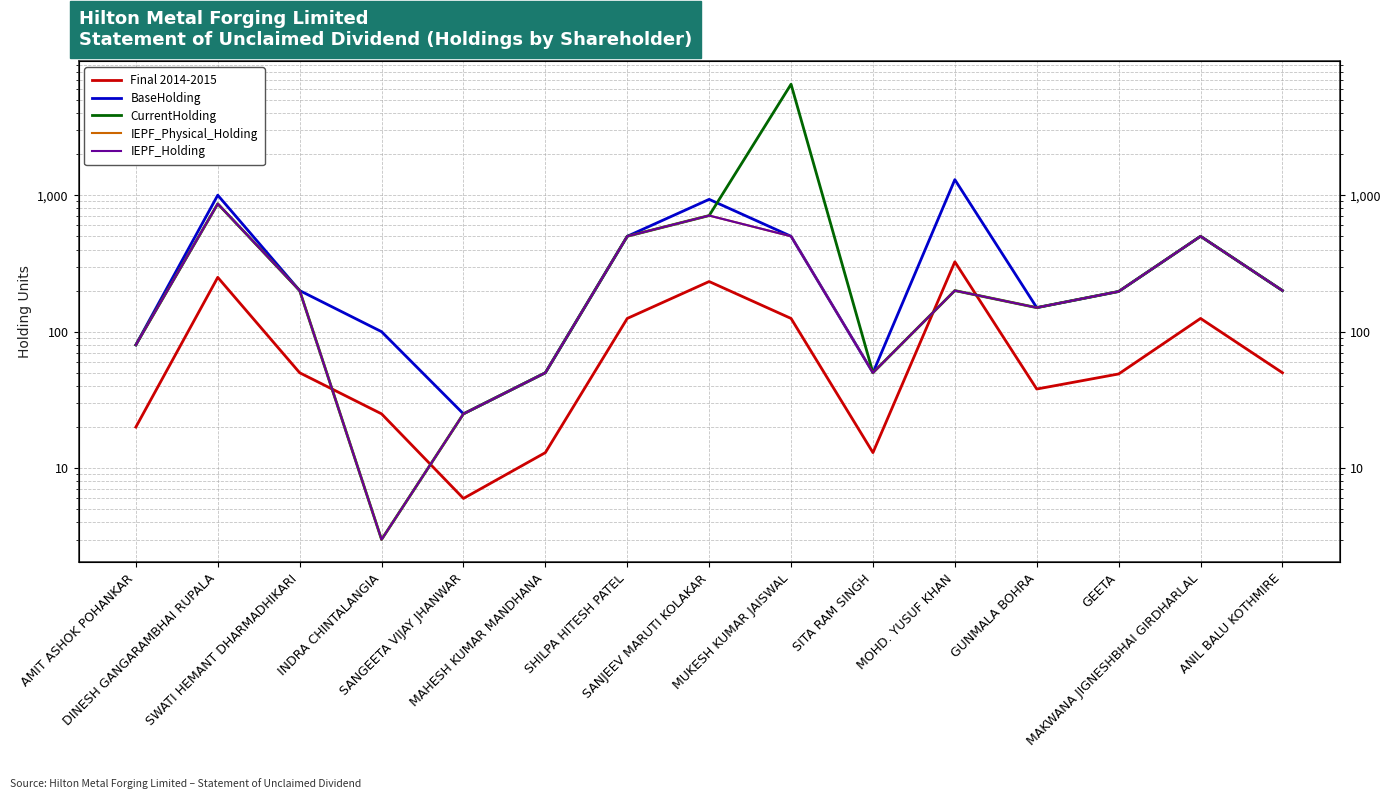

What position from the right is SHILPA HITESH PATEL?

9